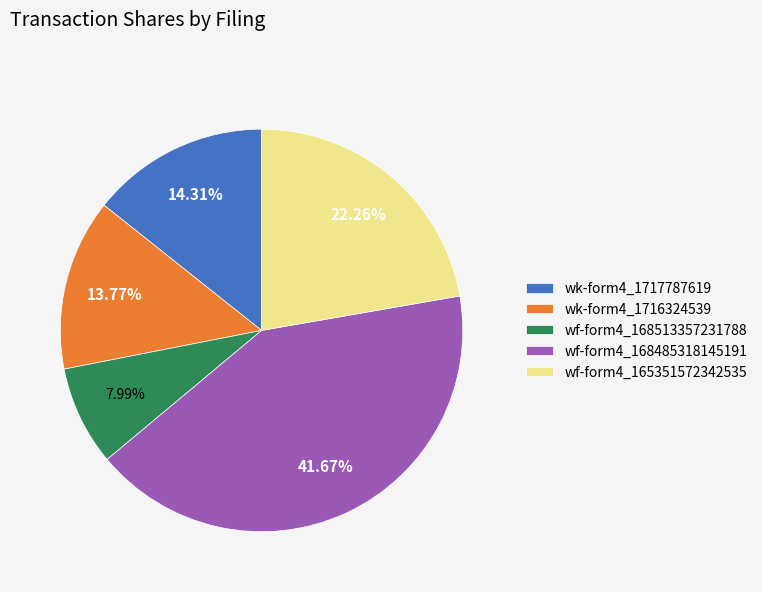

Which slice is the largest?

wf-form4_168485318145191